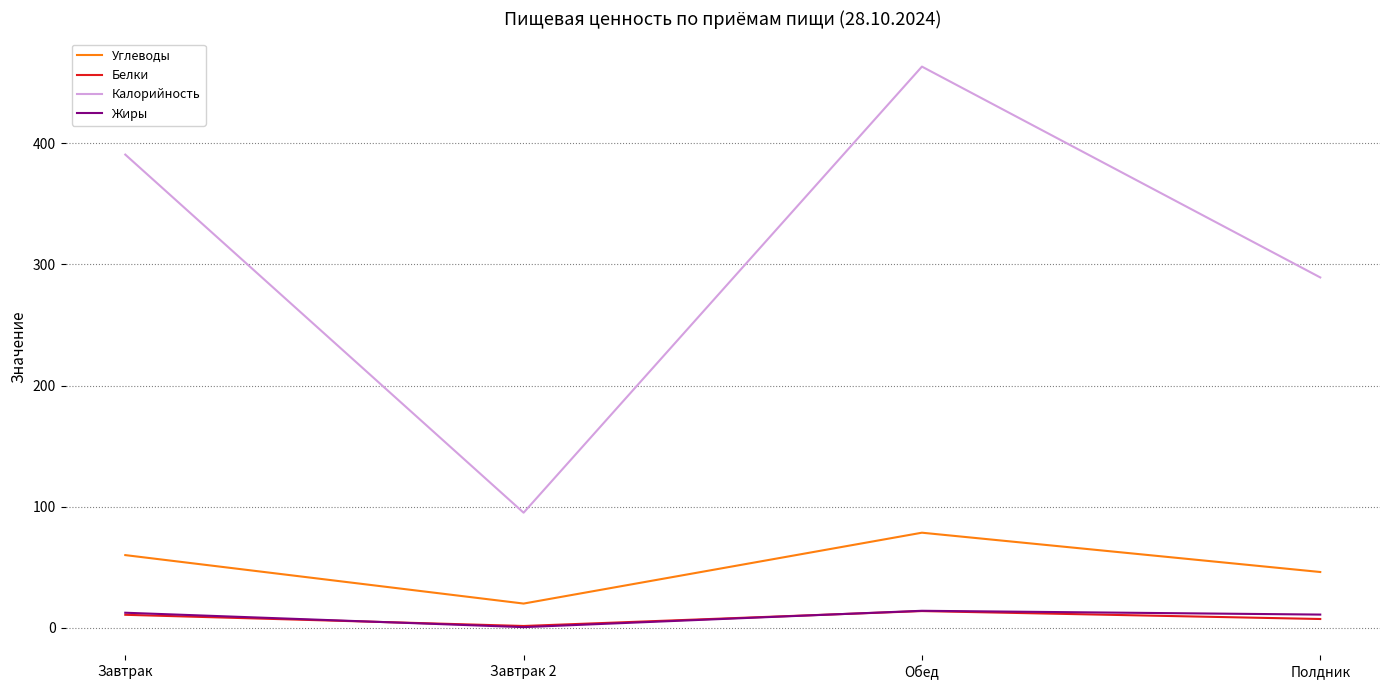

Is it true that Жиры equals 12.4 at Завтрак?

True